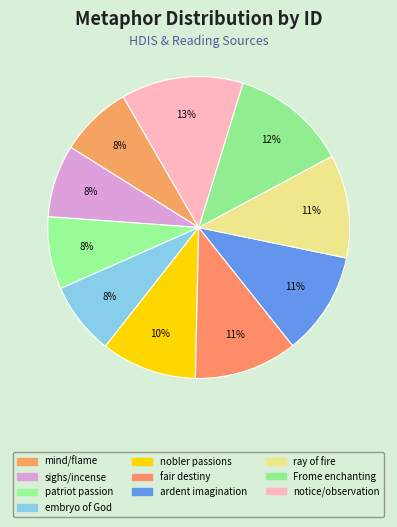

To the nearest percent, what portion does embryo of God represent?

8%